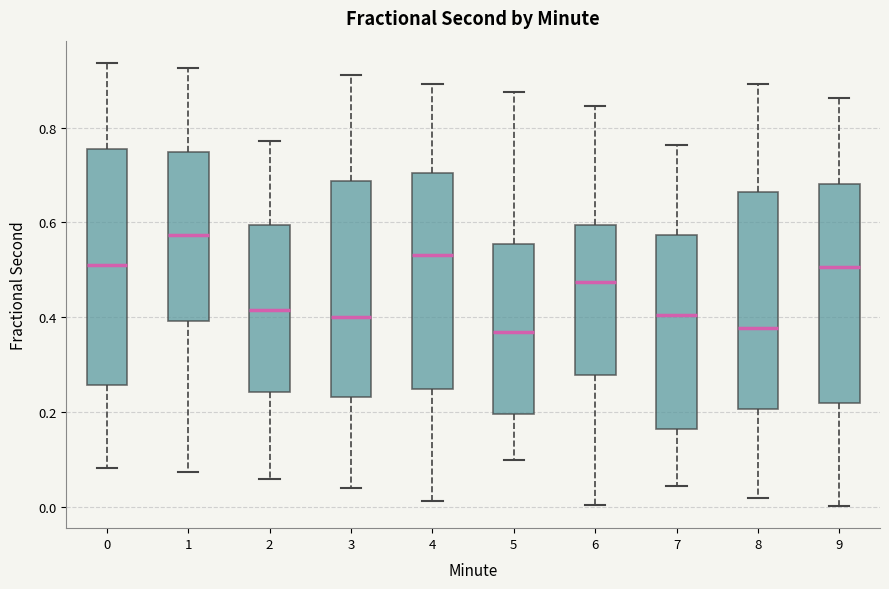

Reading left to right, read every box against the y-axis: the position of its median line, the range the box covers, and the ends of its whiskers. The values are not printed on the chart, so give them approximately, as read against the axis.

0: median 0.52, box 0.26 to 0.76, whiskers 0.08 to 0.94
1: median 0.58, box 0.40 to 0.74, whiskers 0.08 to 0.92
2: median 0.42, box 0.24 to 0.60, whiskers 0.06 to 0.78
3: median 0.40, box 0.24 to 0.68, whiskers 0.04 to 0.92
4: median 0.54, box 0.24 to 0.70, whiskers 0.02 to 0.90
5: median 0.36, box 0.20 to 0.56, whiskers 0.10 to 0.88
6: median 0.48, box 0.28 to 0.60, whiskers 0.00 to 0.84
7: median 0.40, box 0.16 to 0.58, whiskers 0.04 to 0.76
8: median 0.38, box 0.20 to 0.66, whiskers 0.02 to 0.90
9: median 0.50, box 0.22 to 0.68, whiskers 0.00 to 0.86